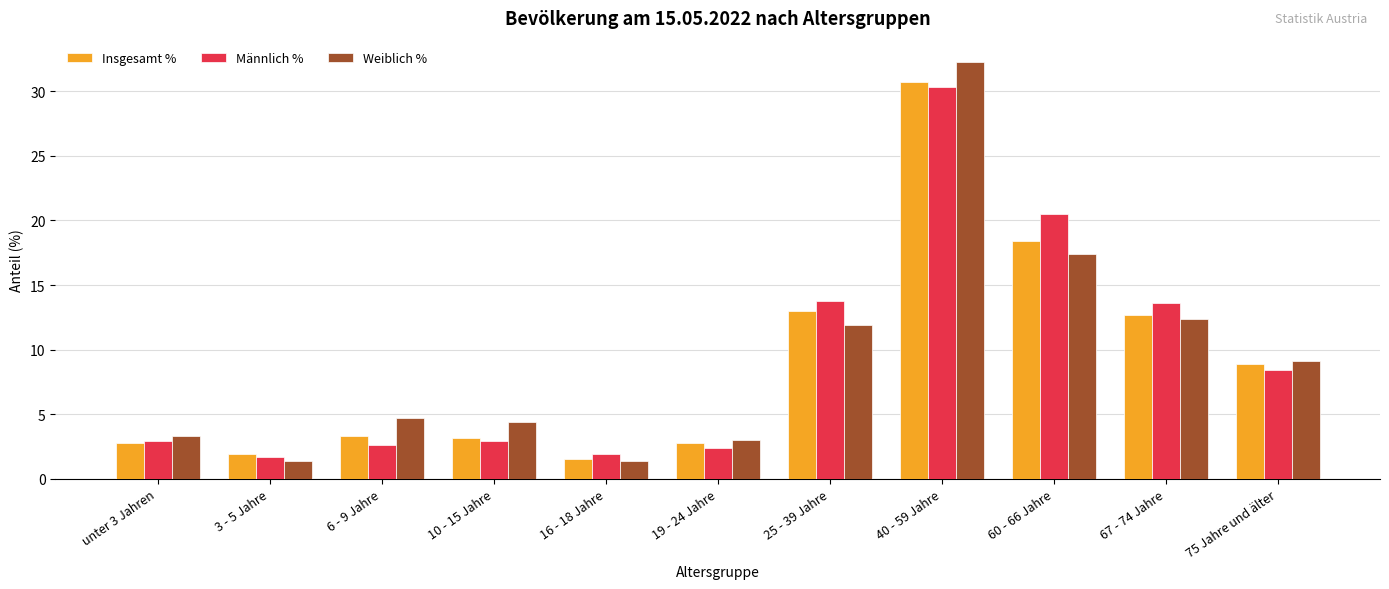

What is the value of the Insgesamt % bar at the 3rd from the left?

3.3